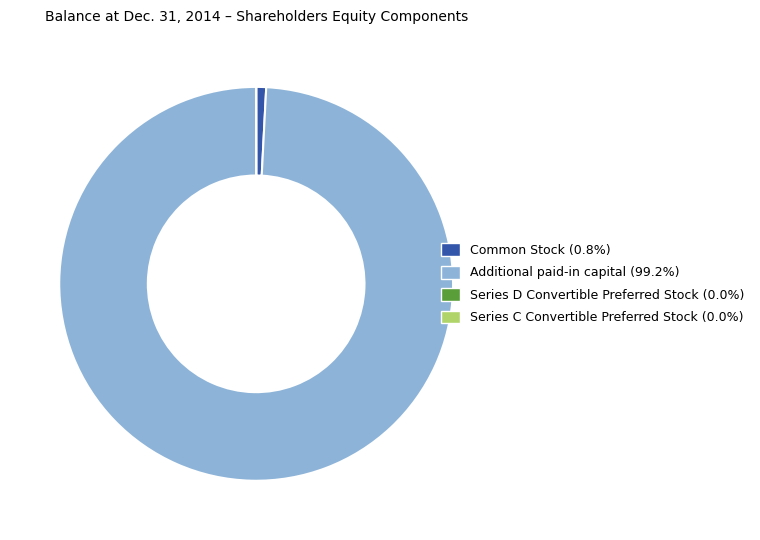

Does any single category account for the majority?

Yes